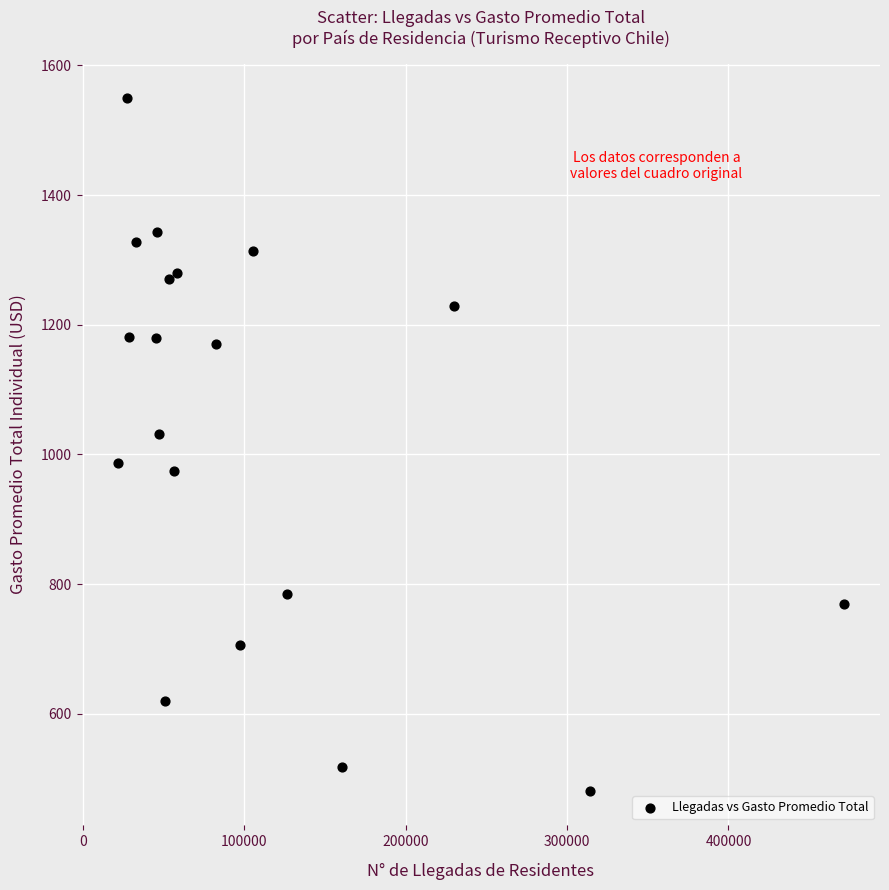

What Y value in the scatter plot is closest to 1015?

1031.1